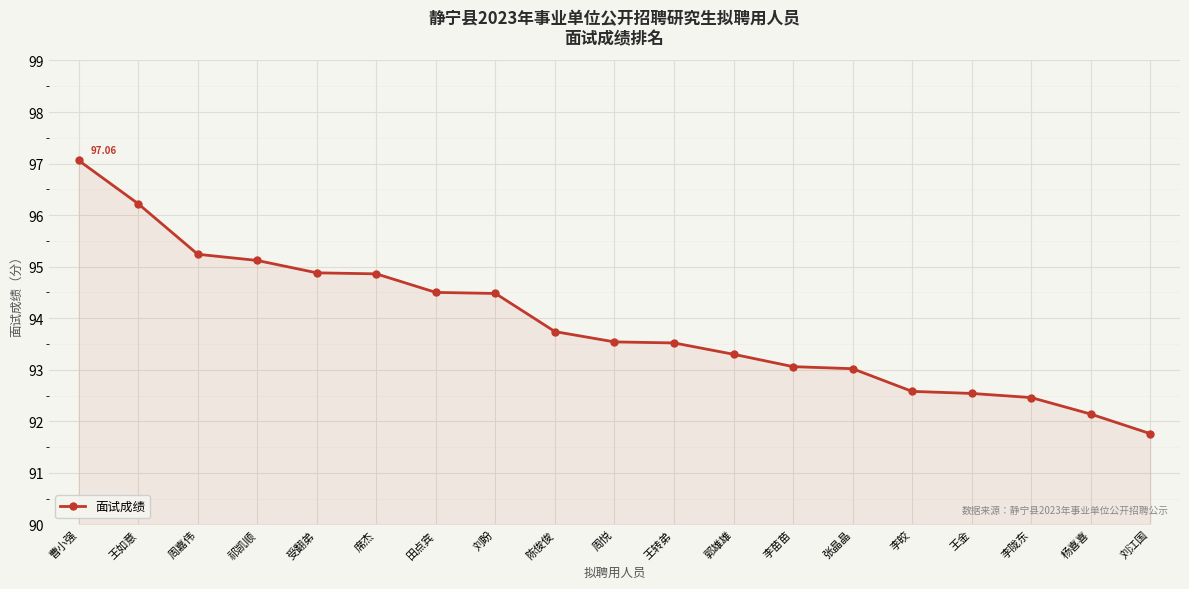

How many series are shown in this chart?

1